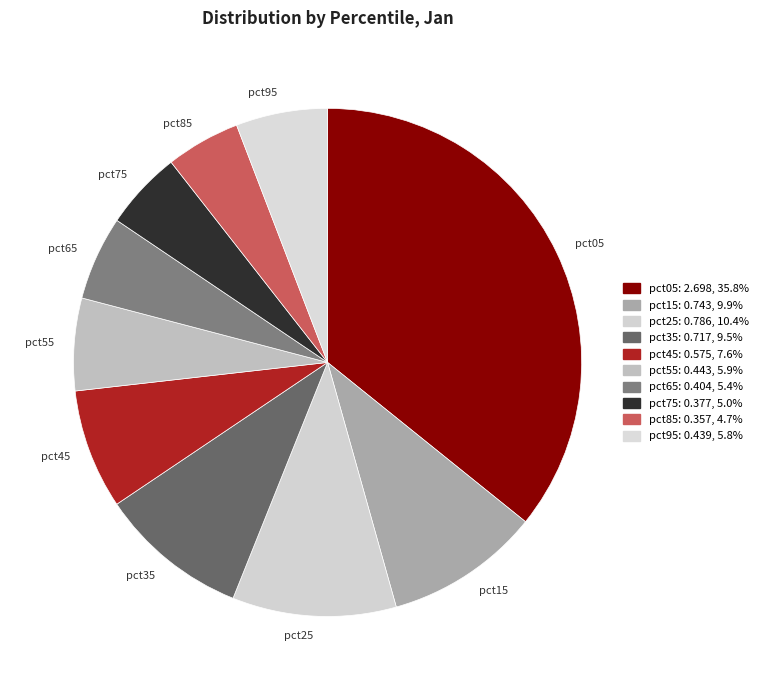

Combined, do pct25 and pct55 account for over 50%?

No